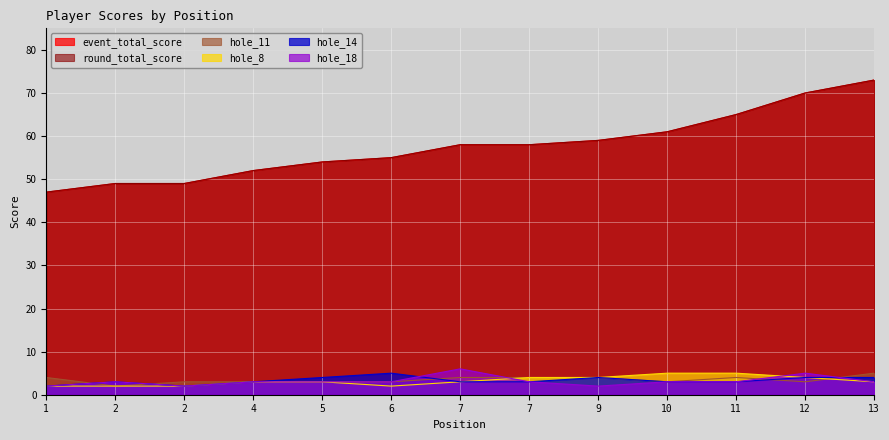

Which category has the lowest value across all series?

1